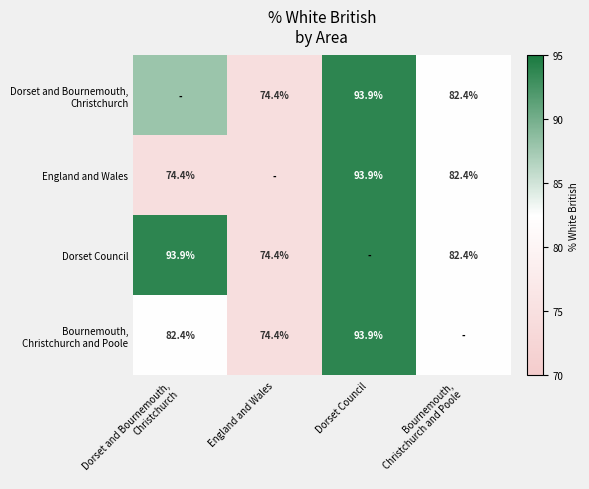

At which label is Bournemouth, Christchurch and Poole closest to 84?

Dorset and Bournemouth, Christchurch